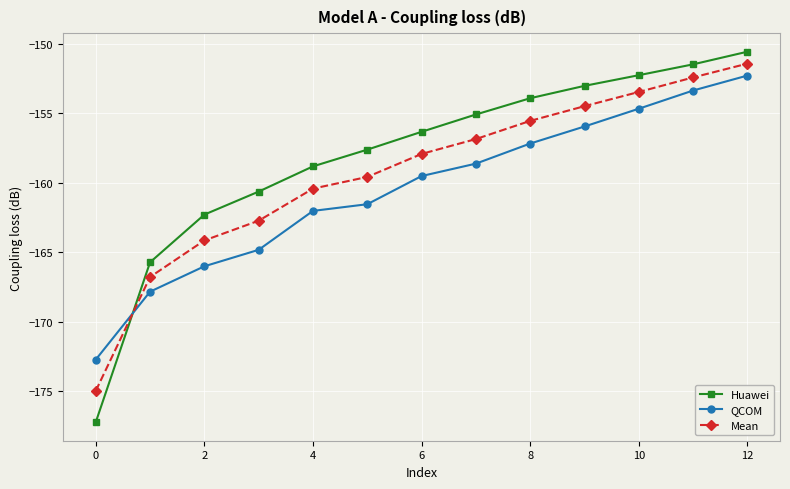

Reading left to right, list all the values displayed in this chart.

Huawei: -177.2	-165.7	-162.3	-160.6	-158.8	-157.6	-156.3	-155.1	-153.9	-153.0	-152.3	-151.5	-150.6
QCOM: -172.7	-167.8	-166.0	-164.8	-162.0	-161.6	-159.5	-158.6	-157.2	-156.0	-154.7	-153.4	-152.3
Mean: -175.0	-166.8	-164.2	-162.7	-160.4	-159.6	-157.9	-156.9	-155.5	-154.5	-153.5	-152.4	-151.4